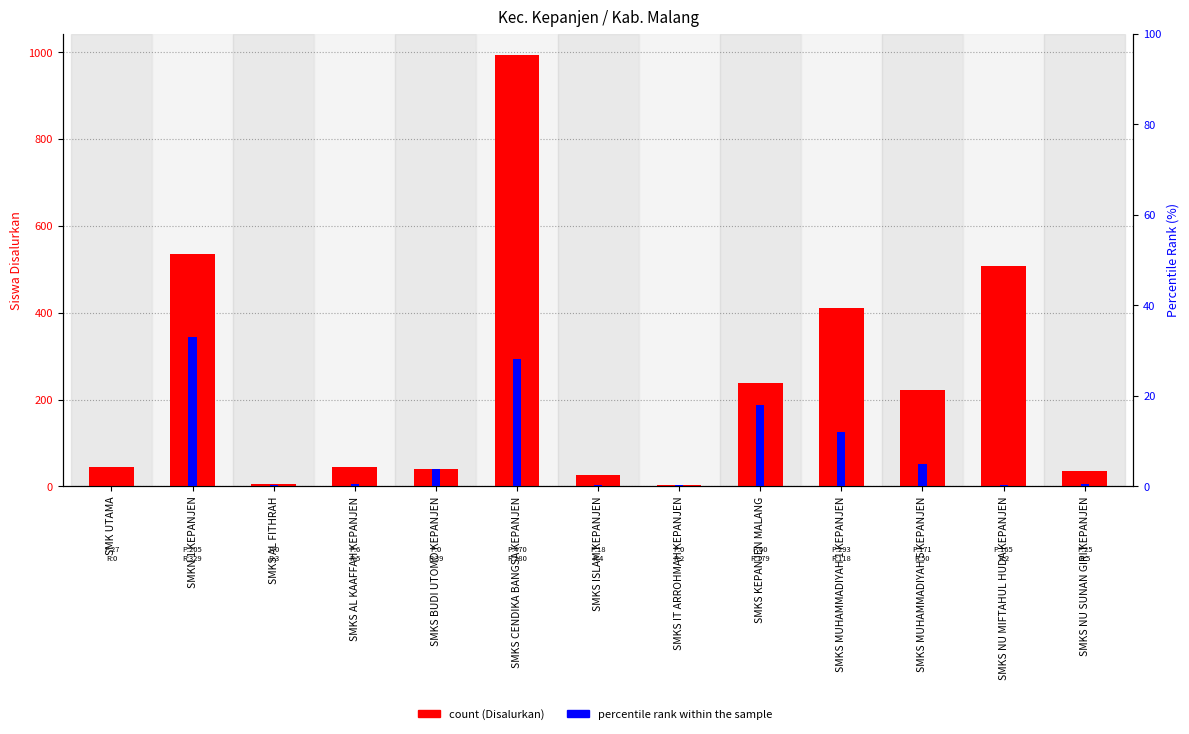

At how many categories does at least one series exceed 806?

1